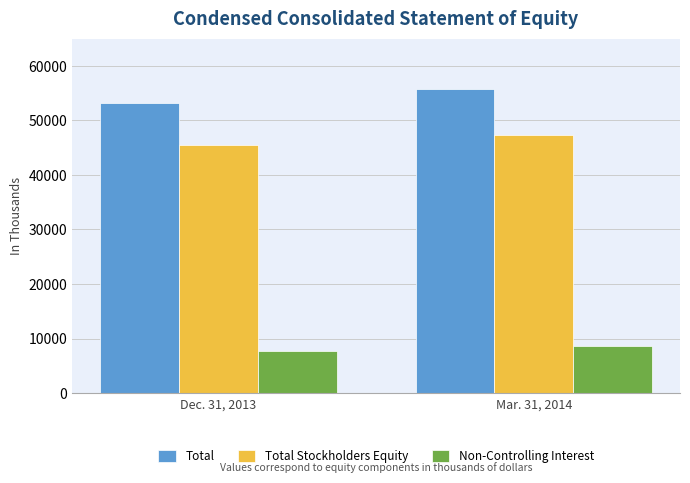

Count the number of categories in the chart.

2